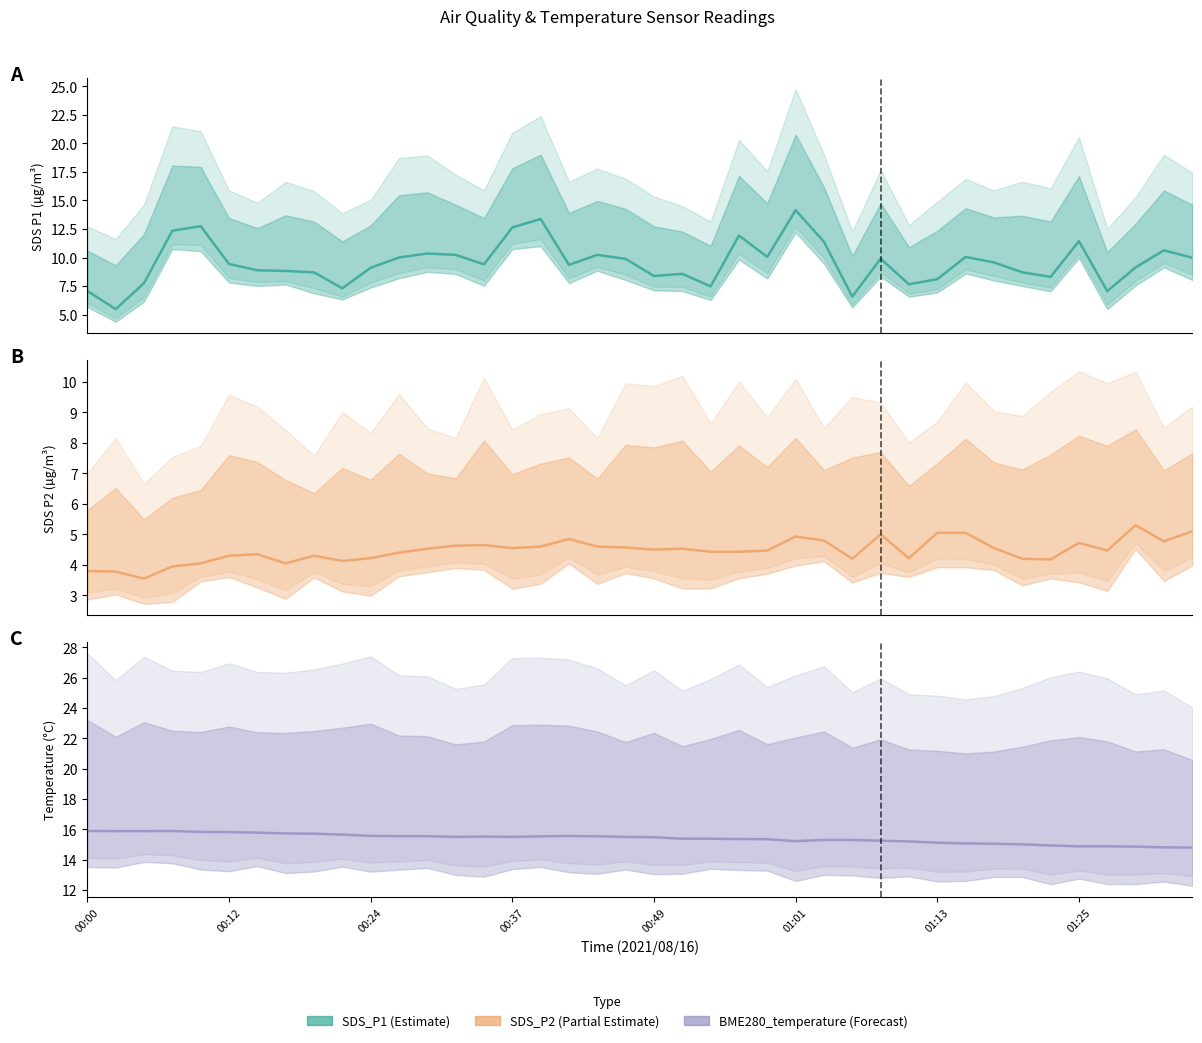

True or false: SDS_P1 has a value of 9.1 at 37.

True